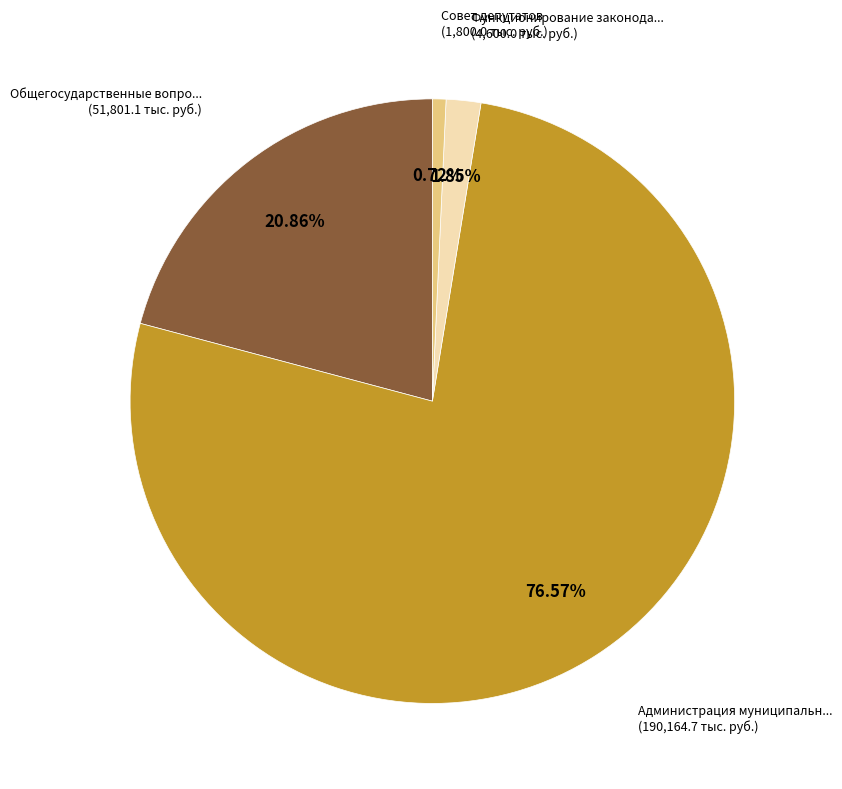

Does any single category account for the majority?

Yes